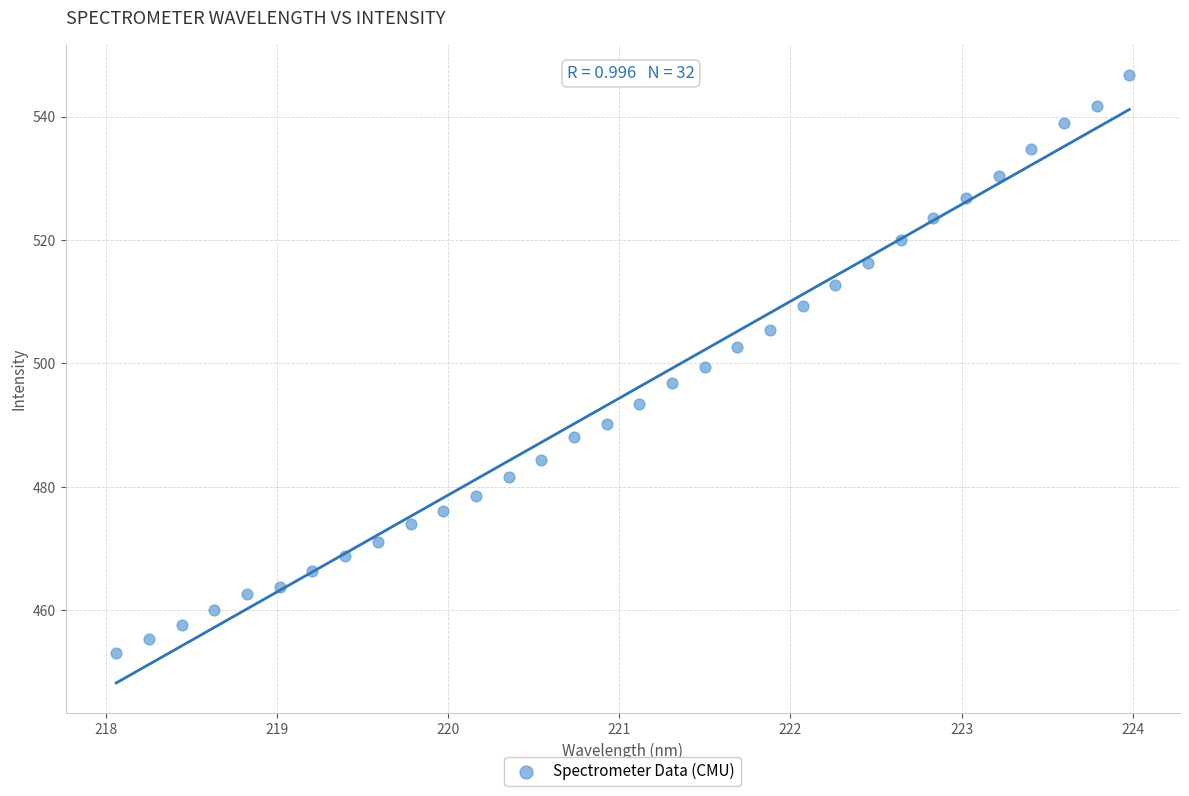

What is the range of X values (max minus min)?

5.9